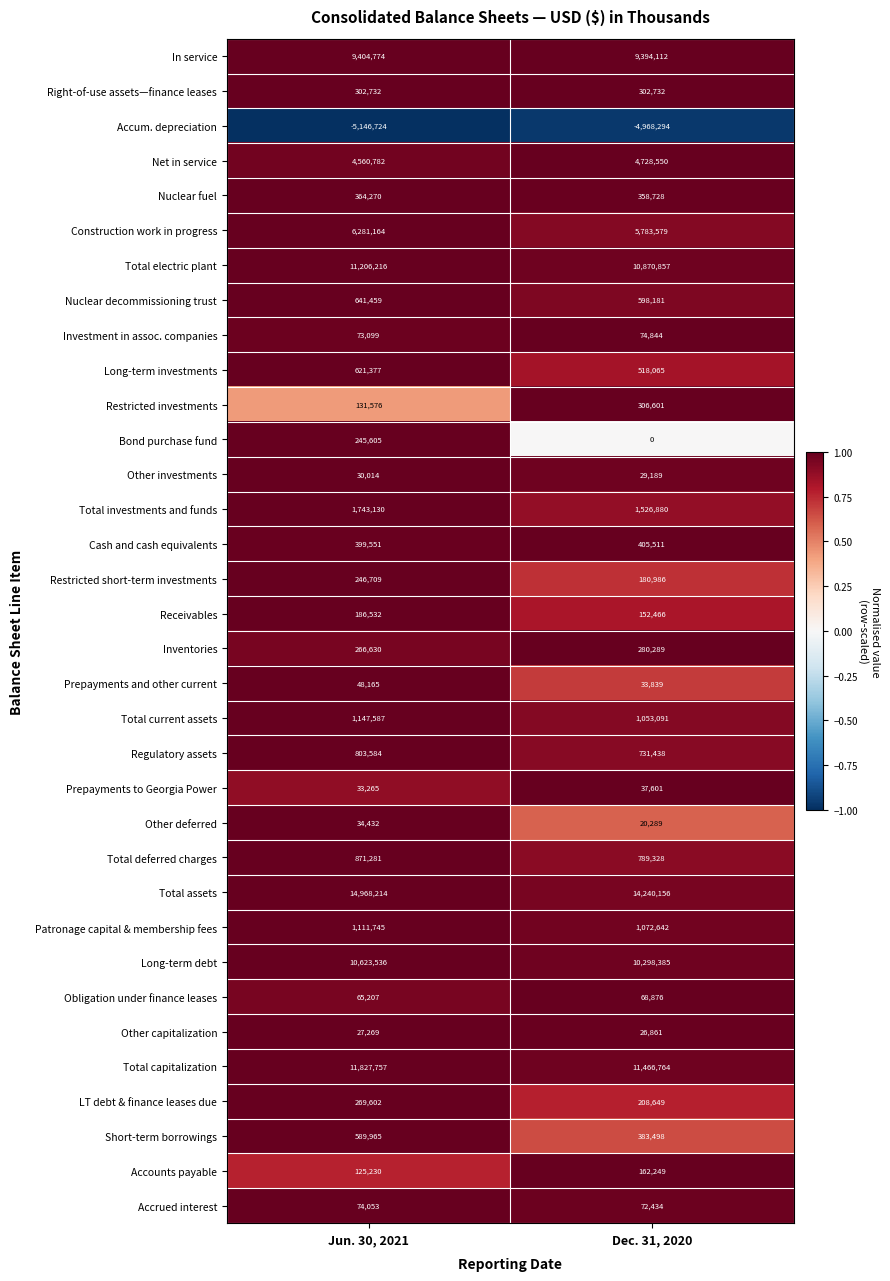

What is the approximate value of Prepayments and other current at Dec. 31, 2020, to the nearest 10?

33840